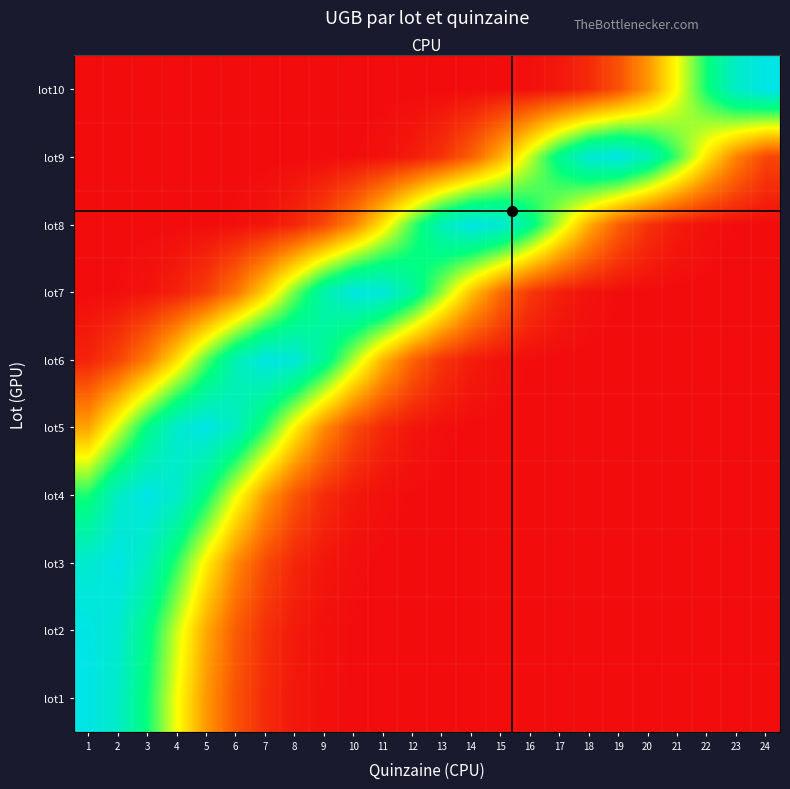

At how many categories does at least one series exceed 0?

24